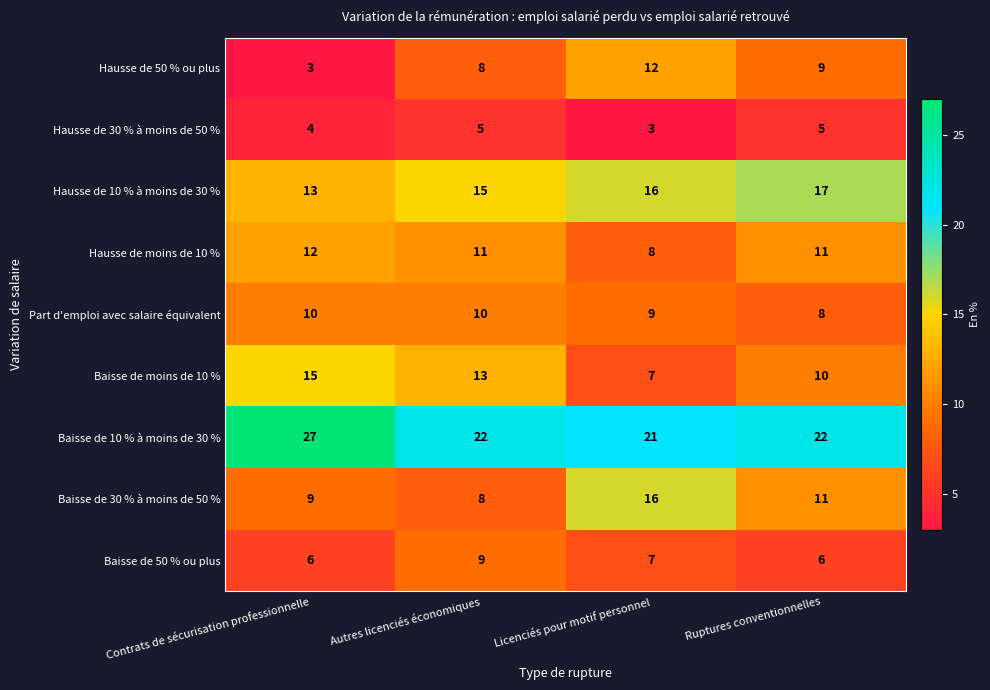

Which series changed the most between Contrats de sécurisation professionnelle and Ruptures conventionnelles?

Hausse de 50 % ou plus